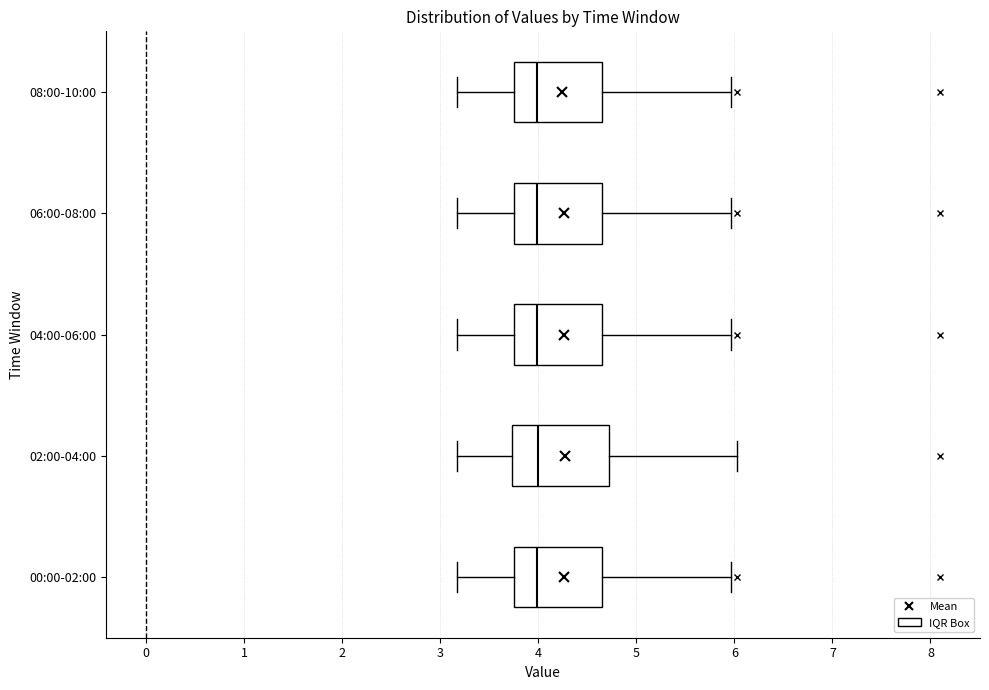

Reading bottom to top, read every box against the x-axis: the position of its median line, the range the box covers, and the ends of its whiskers. The values are not printed on the chart, so give them approximately, as read against the axis.

00:00-02:00: median 4.0, box 3.8 to 4.6, whiskers 3.2 to 6.0
02:00-04:00: median 4.0, box 3.7 to 4.7, whiskers 3.2 to 6.0
04:00-06:00: median 4.0, box 3.8 to 4.6, whiskers 3.2 to 6.0
06:00-08:00: median 4.0, box 3.8 to 4.6, whiskers 3.2 to 6.0
08:00-10:00: median 4.0, box 3.8 to 4.6, whiskers 3.2 to 6.0